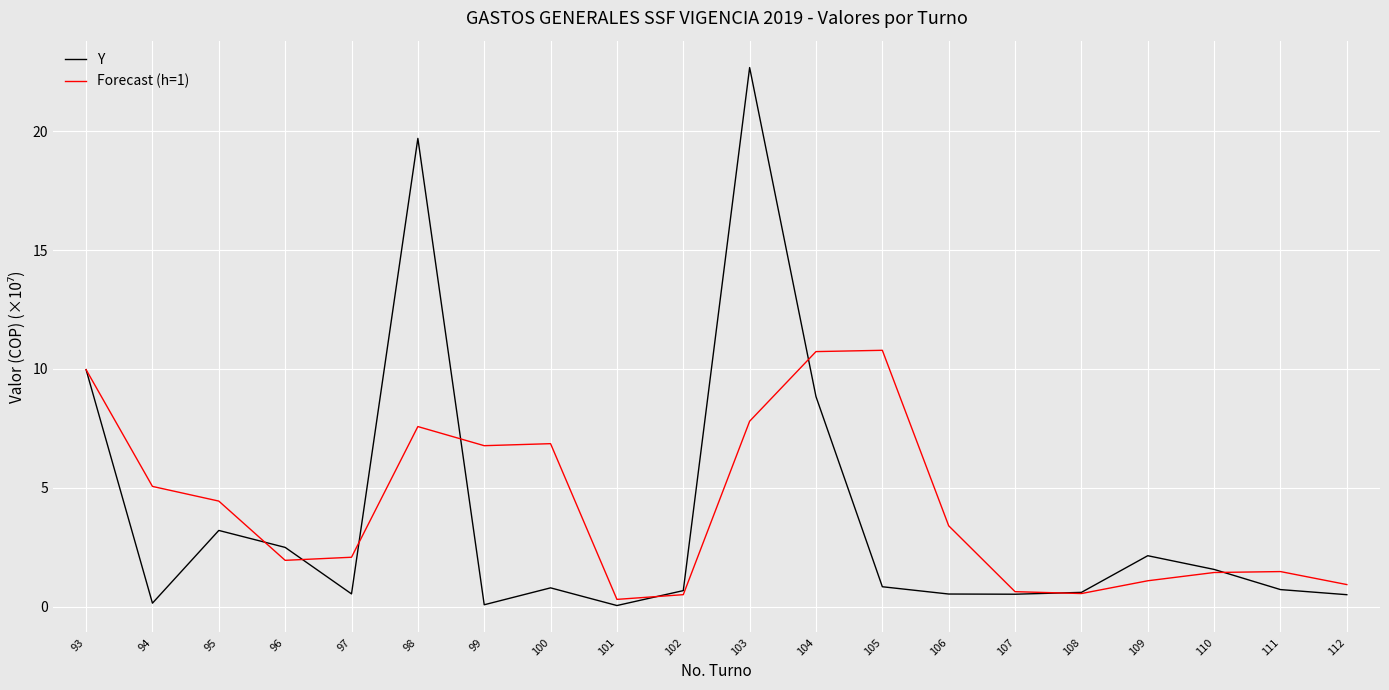

What is the total value across all series at 106?

3.9